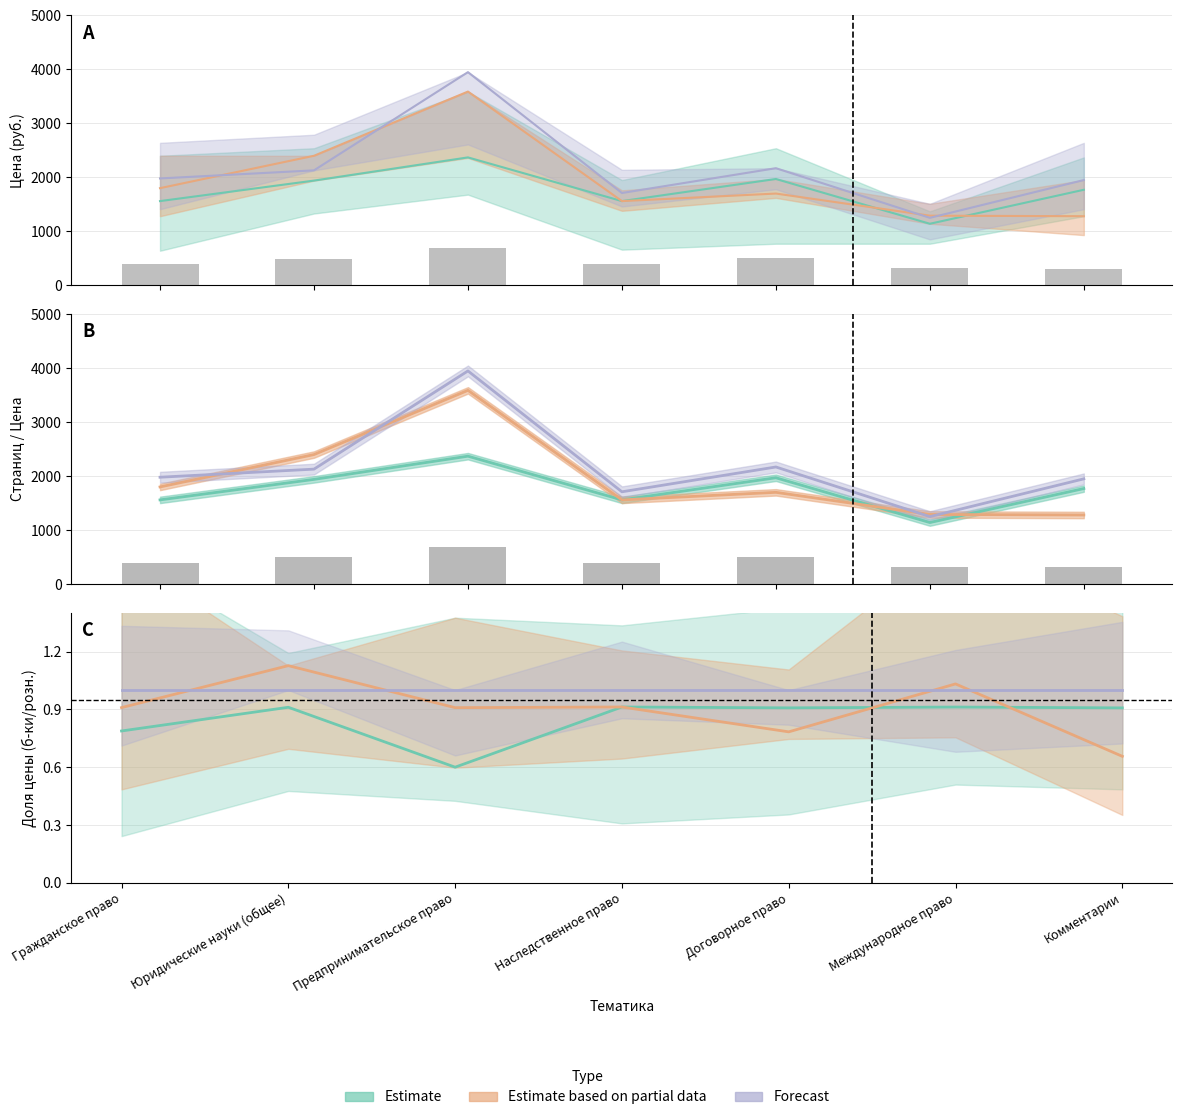

Rank the series at Гражданское право from lowest to highest value.

Цена для библиотек (estimate), Цена для библиотек (partial), Цена розничная (forecast)